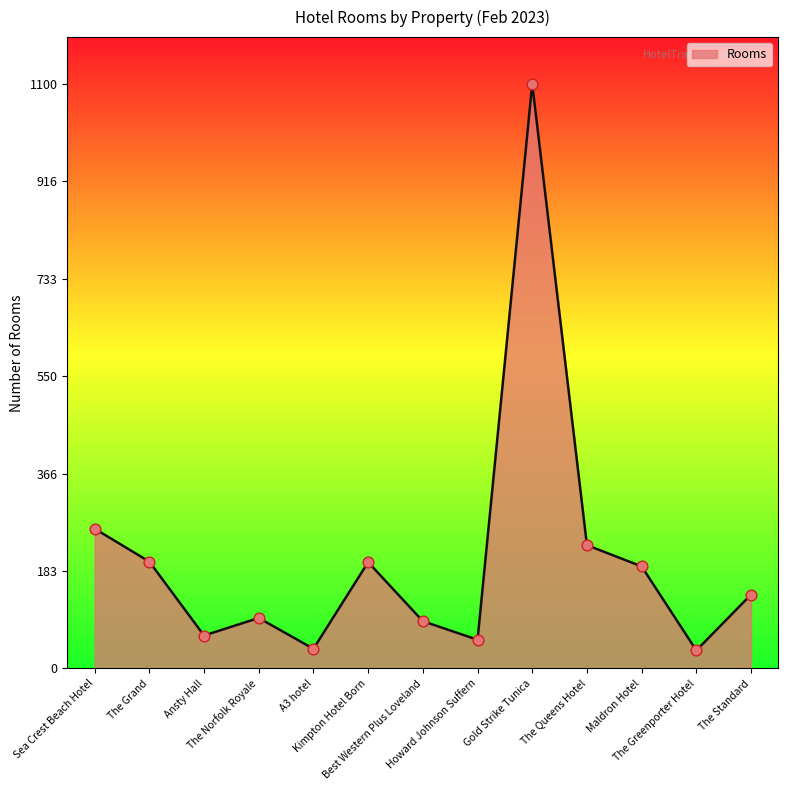

What is the change in value from The Norfolk Royale to Gold Strike Tunica?

+1005